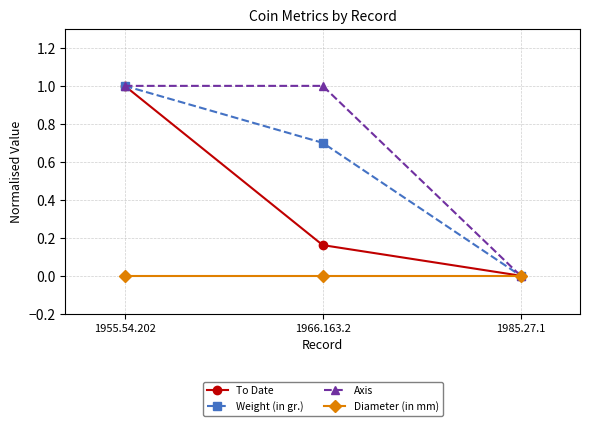

What are all the series names shown in the legend?

To Date, Weight (in gr.), Axis, Diameter (in mm)